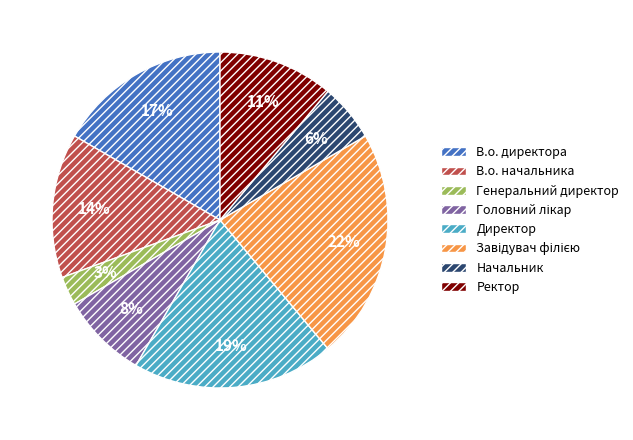

Between Директор and Генеральний директор, which is larger?

Директор